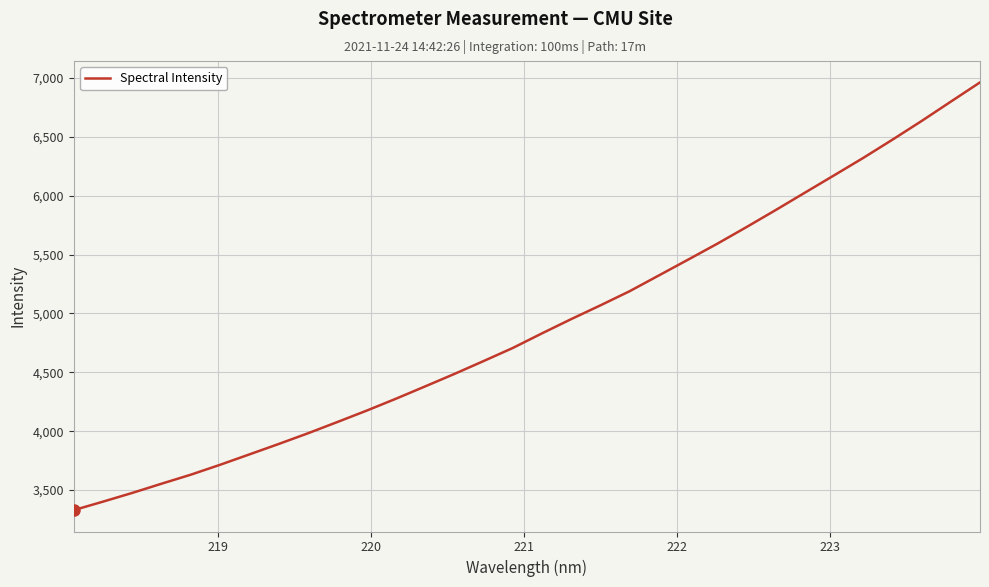

What is the maximum value shown in the chart?

6961.1